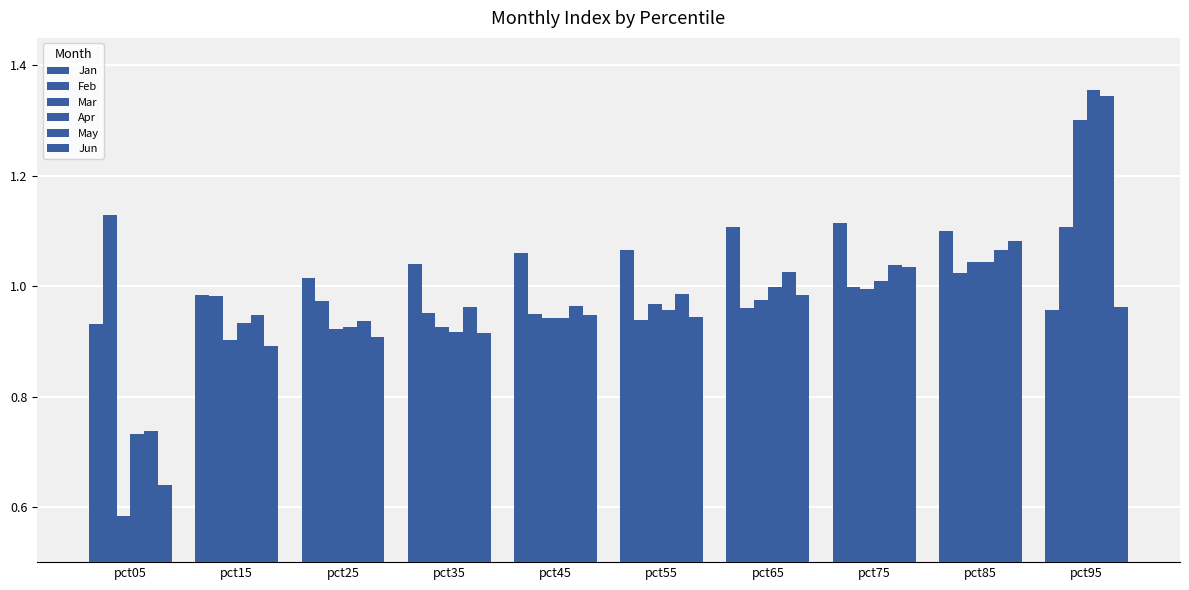

How many groups of bars are there?

10